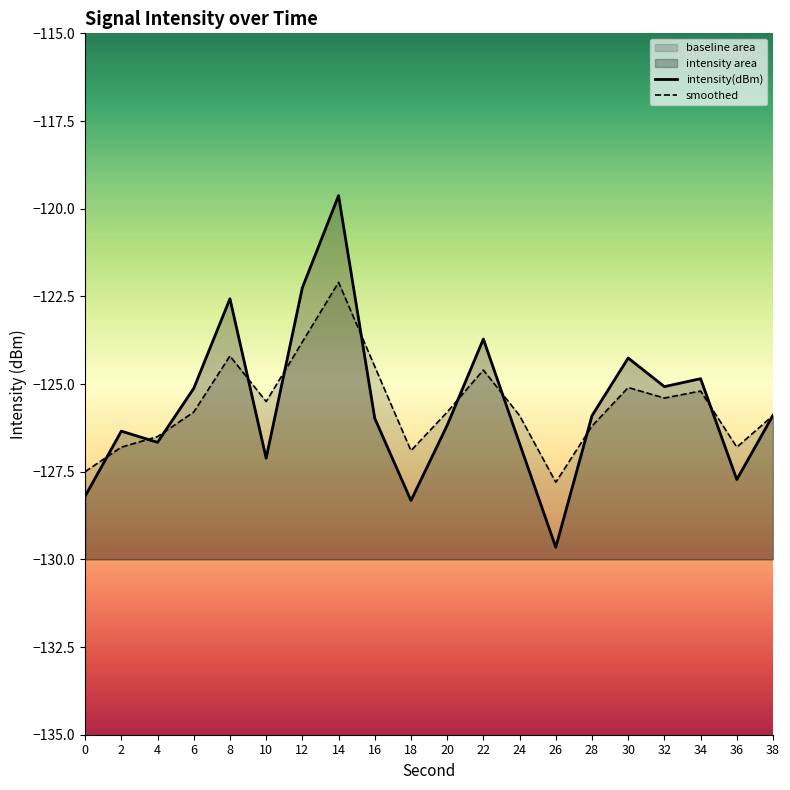

How many values in the smoothed series are below -125?

15